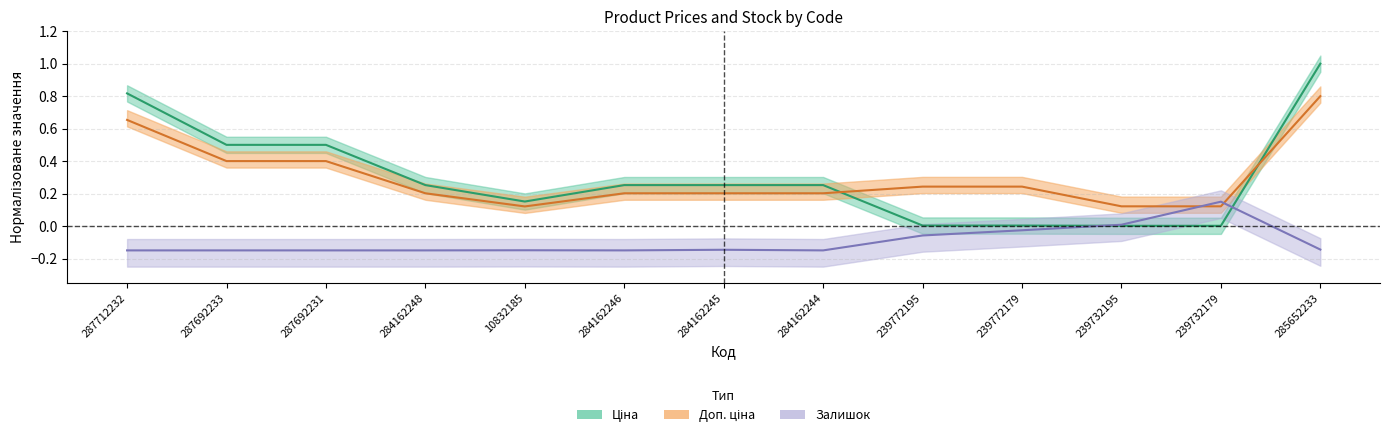

Does the chart display data point markers on the line(s)?

No